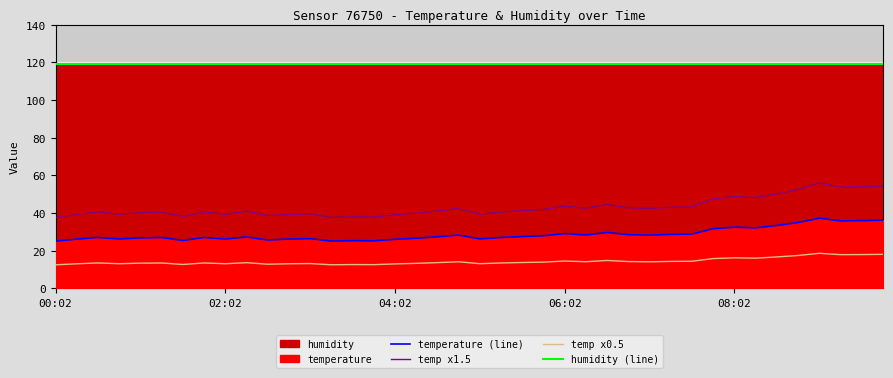

The value of temp x1.5 at 31 is 21.4. True or false?

False